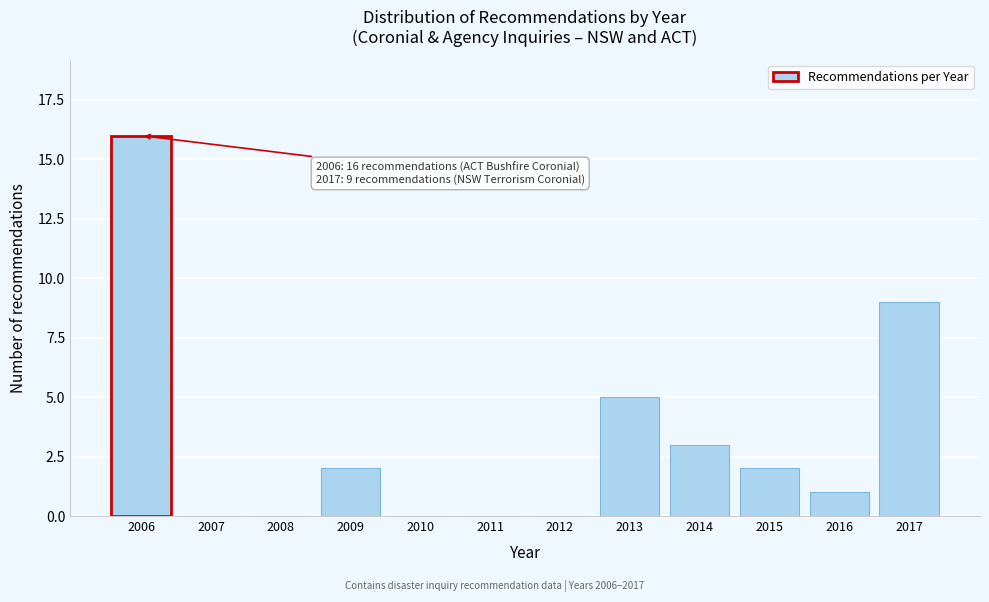

Reading right to left, transcribe all the data shown in this chart.

2017=9	2016=1	2015=2	2014=3	2013=5	2012=0	2011=0	2010=0	2009=2	2008=0	2007=0	2006=16